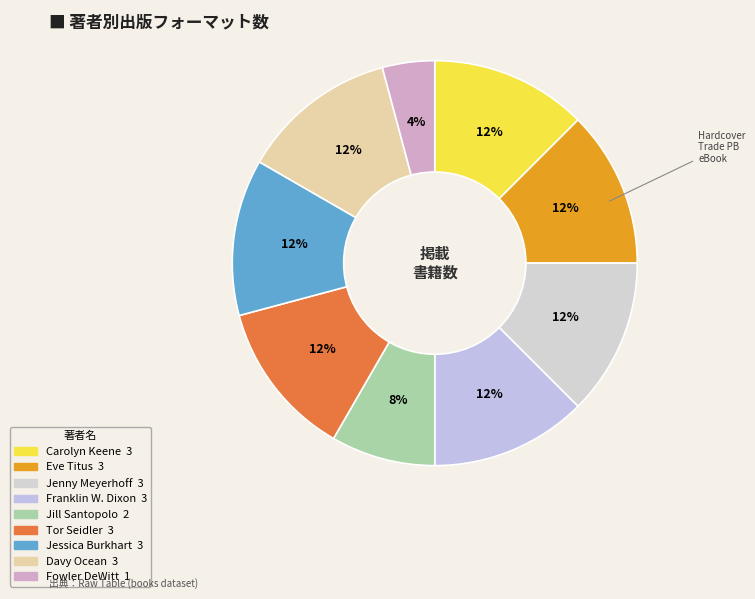

What is the largest slice in the pie chart?

Carolyn Keene